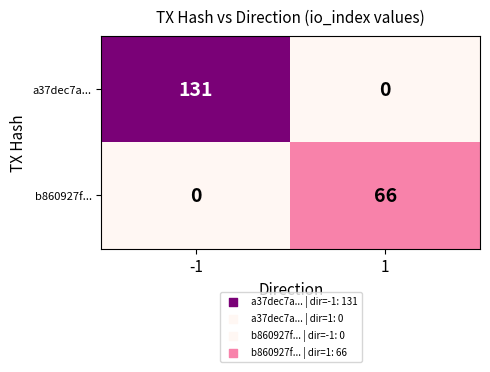

What is the average value of the b860927f... series?

33